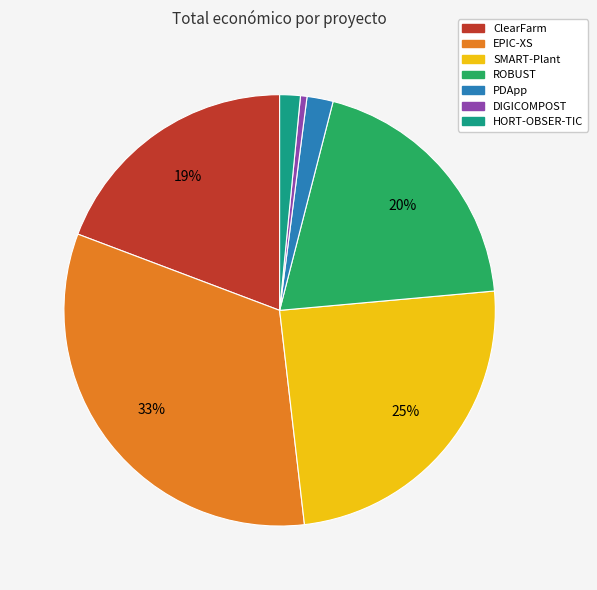

Combined, do SMART-Plant and PDApp account for over 50%?

No